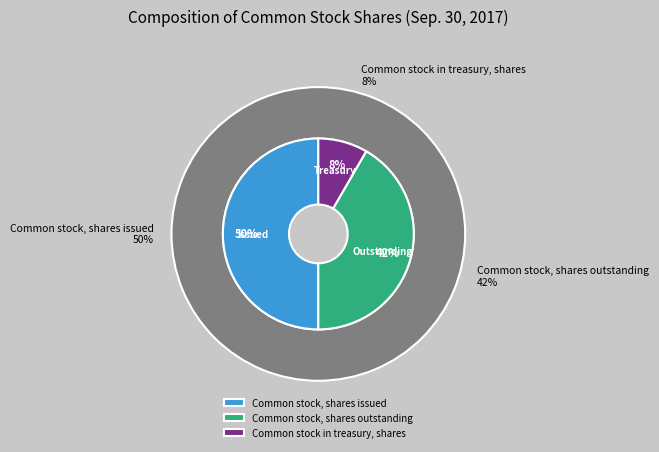

How many segments does this pie chart have?

3